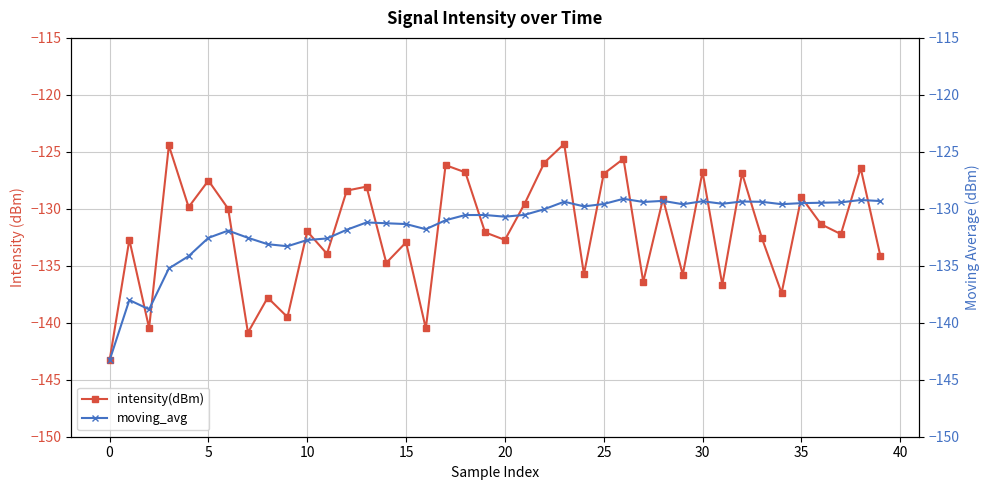

What are all the series names shown in the legend?

intensity(dBm), moving_avg